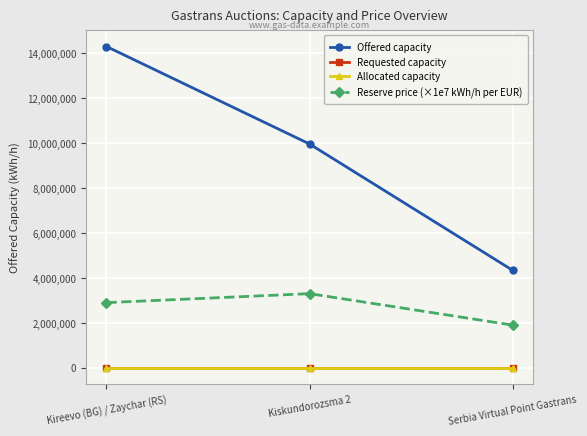

True or false: Reserve price (×1e7 kWh/h per EUR) has a value of 2900000 at Kireevo (BG) / Zaychar (RS).

True